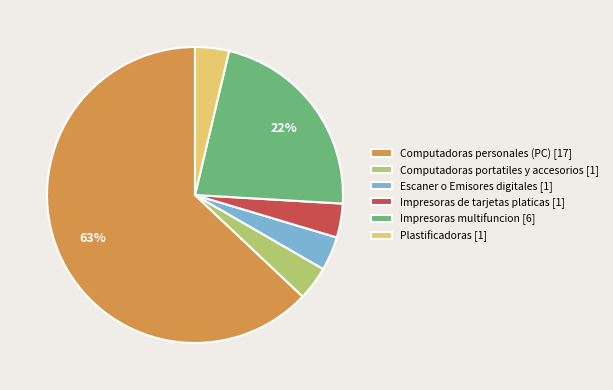

Is the sum of Computadoras portatiles y accesorios [1] and Impresoras de tarjetas platicas [1] greater than half?

No